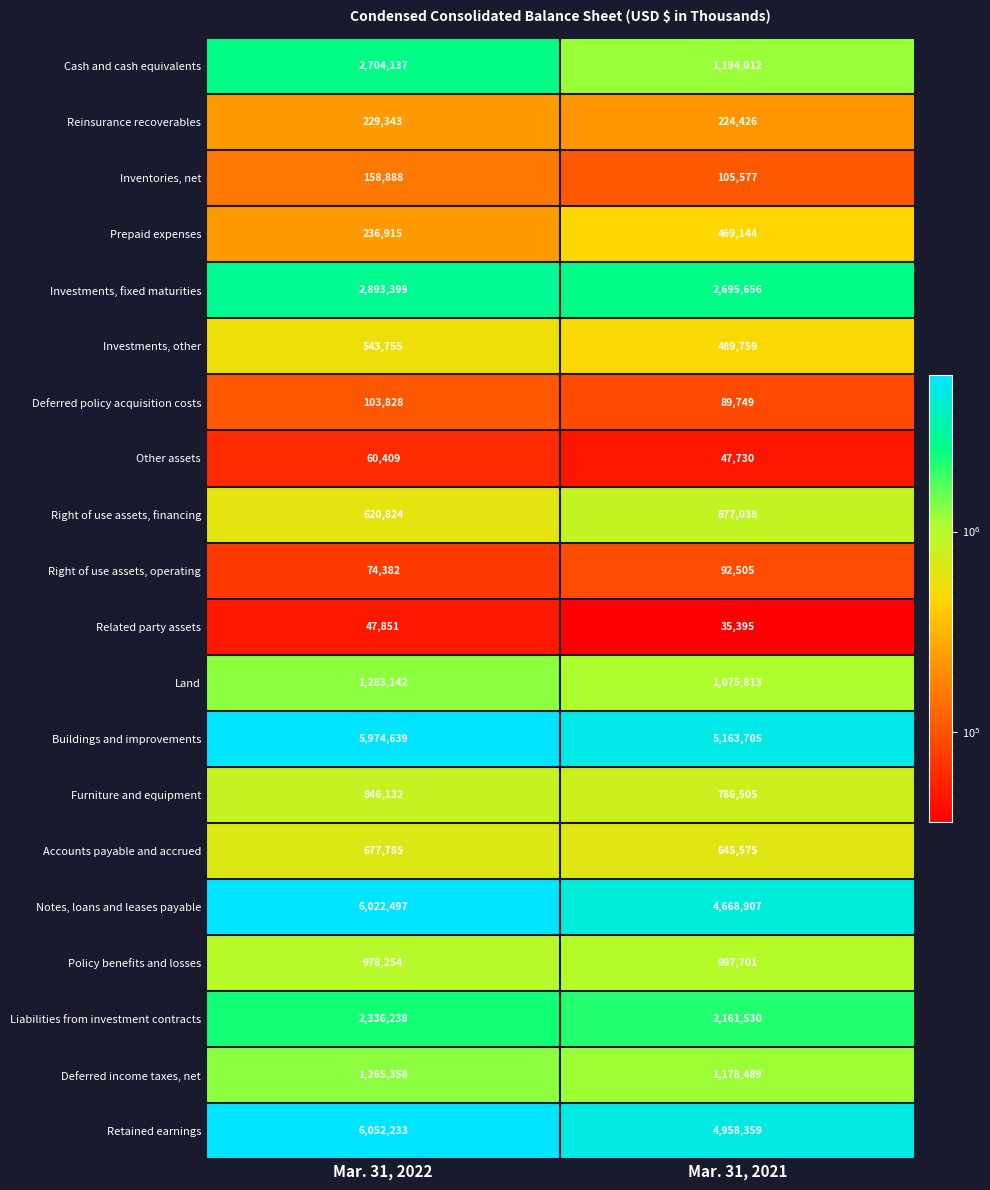

Which series has the widest spread of values?

Cash and cash equivalents